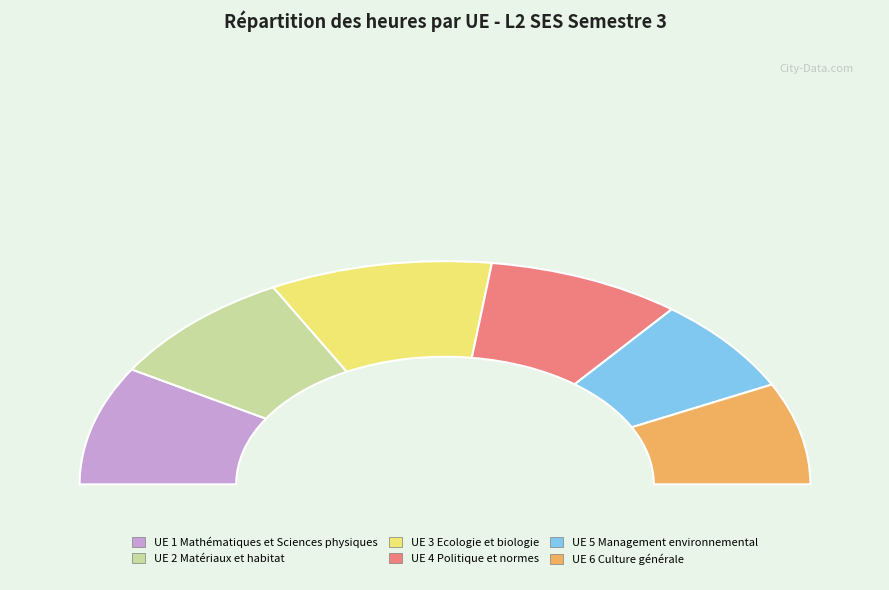

Between UE 3 Ecologie et biologie and UE 4 Politique et normes, which is larger?

UE 3 Ecologie et biologie